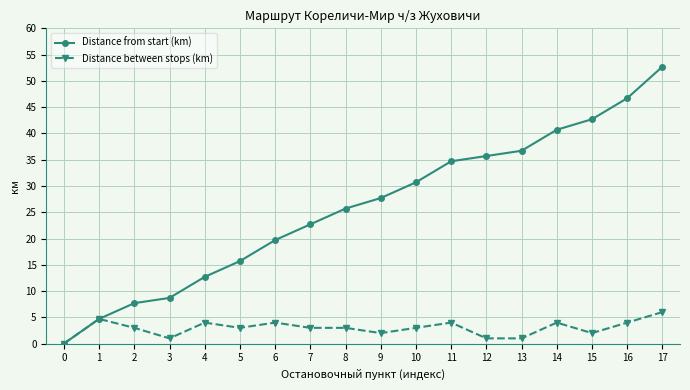

How many categories are shown in the chart?

18